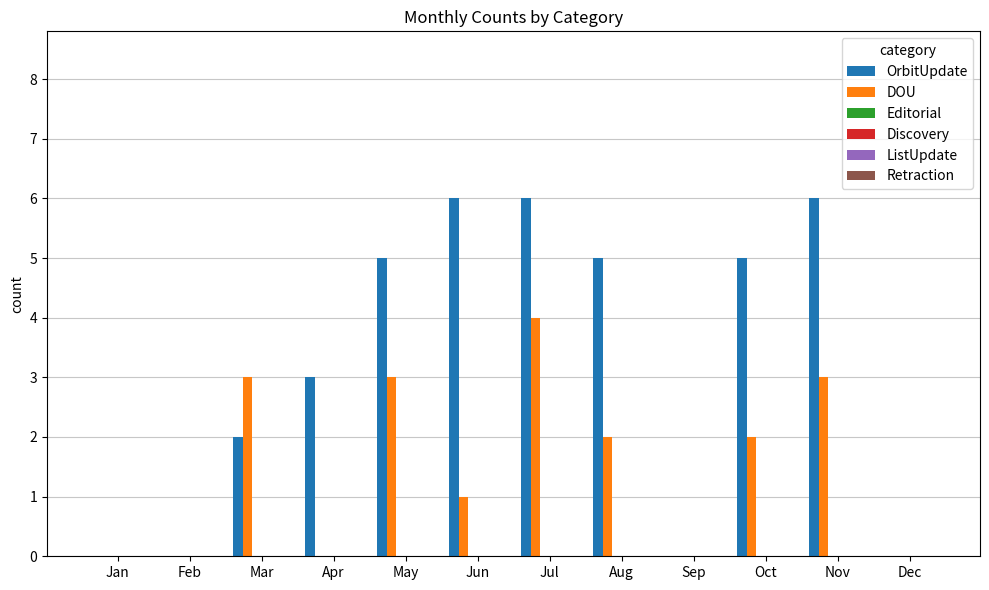

Which series has the largest total across all categories?

OrbitUpdate